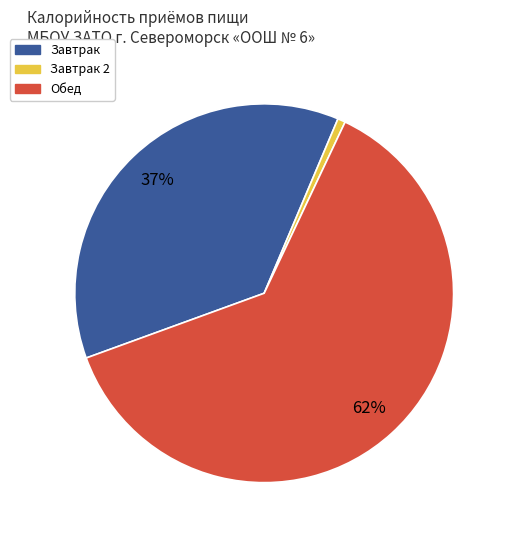

To the nearest percent, what is the average slice percentage?

33%